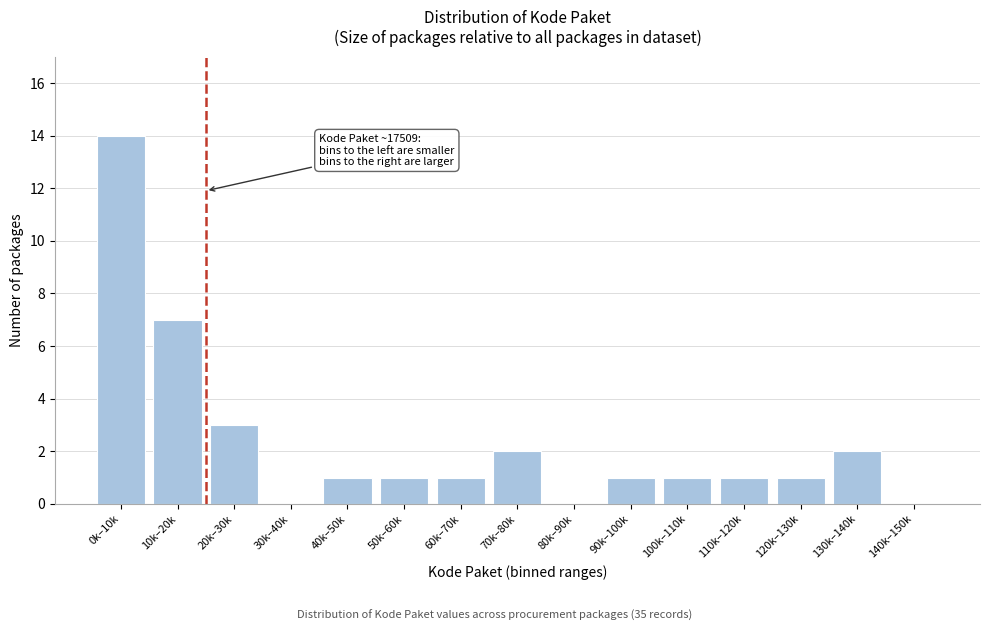

Reading left to right, what are all the values shown in this chart?

0k–10k=14	10k–20k=7	20k–30k=3	30k–40k=0	40k–50k=1	50k–60k=1	60k–70k=1	70k–80k=2	80k–90k=0	90k–100k=1	100k–110k=1	110k–120k=1	120k–130k=1	130k–140k=2	140k–150k=0